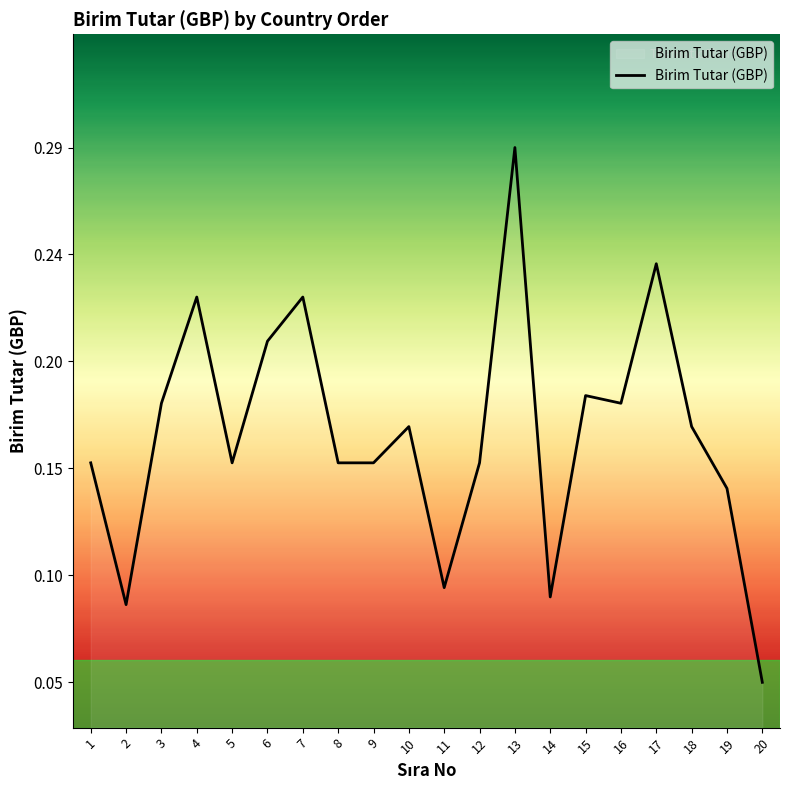

Rank the categories by value from lowest to highest.

20, 2, 14, 11, 19, 1, 5, 8, 9, 12, 10, 18, 3, 16, 15, 6, 4, 7, 17, 13